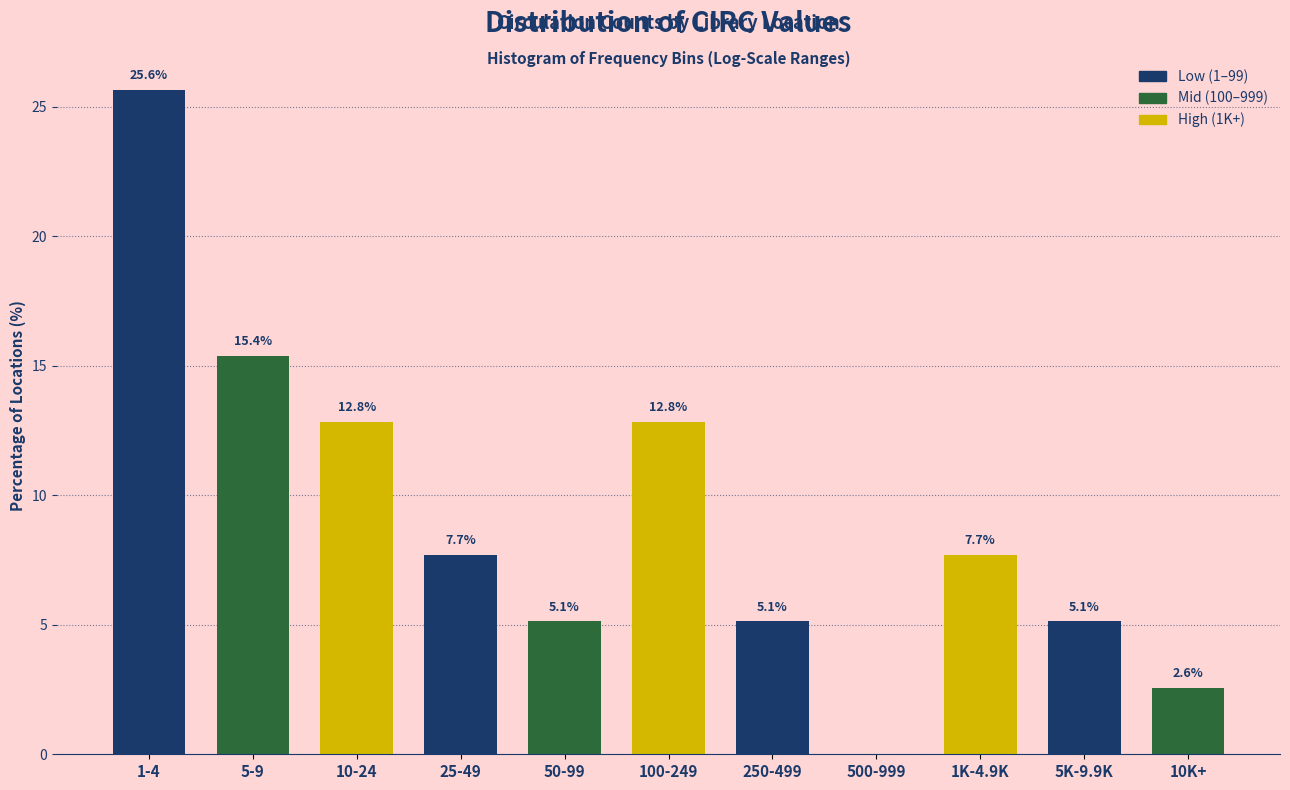

Reading left to right, list all the values displayed in this chart.

1-4=25.6	5-9=15.4	10-24=12.8	25-49=7.7	50-99=5.1	100-249=12.8	250-499=5.1	500-999=0.0	1K-4.9K=7.7	5K-9.9K=5.1	10K+=2.6